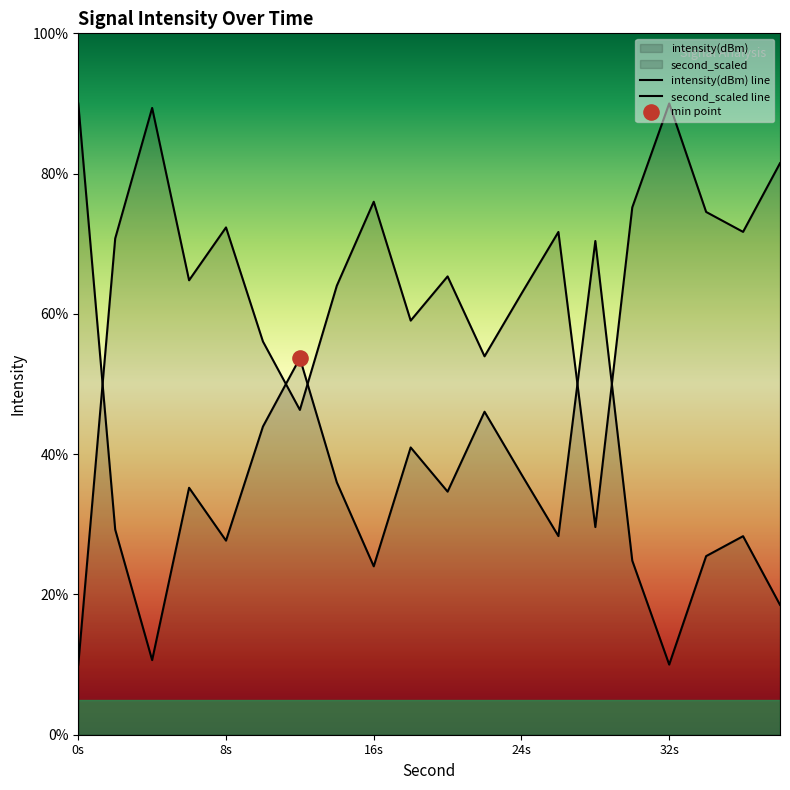

Which series reaches the minimum Y coordinate?

intensity(dBm) line